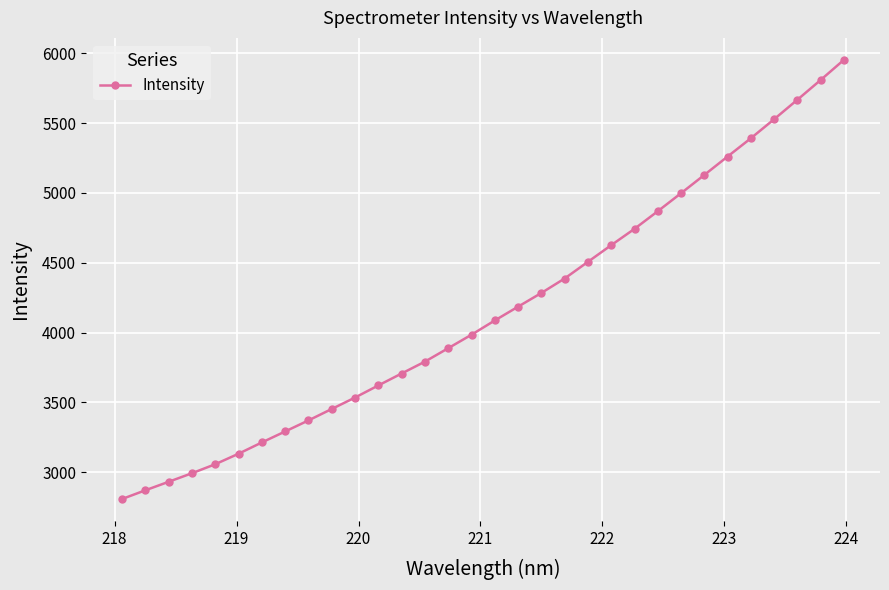

What is the value of the 23rd point from the left?

4742.6